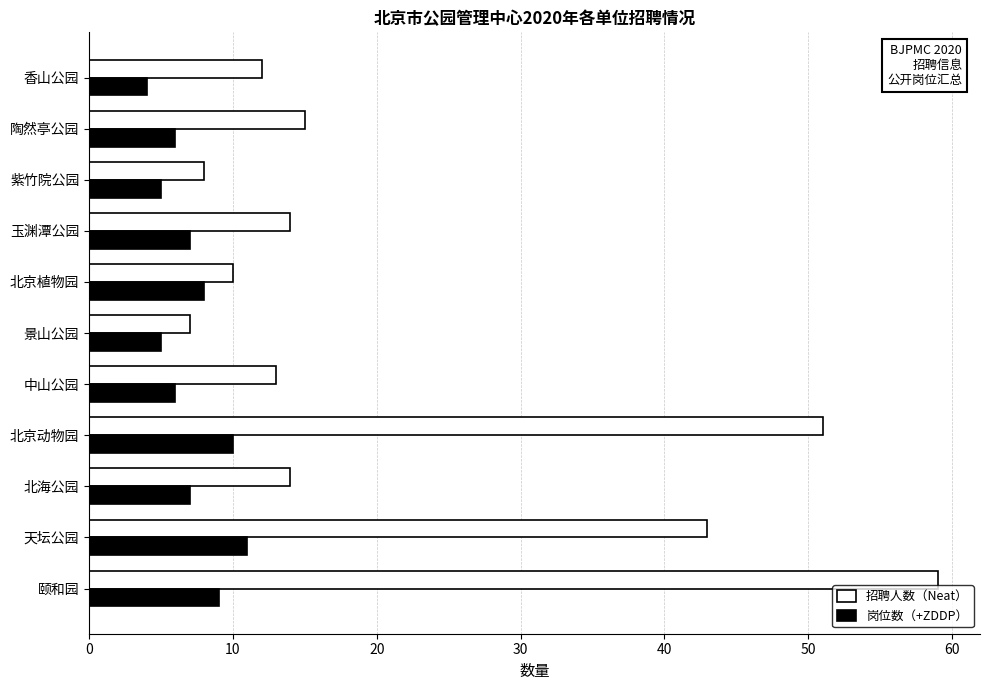

What is the difference between the second highest and minimum values in the 招聘人数（Neat） series?

44